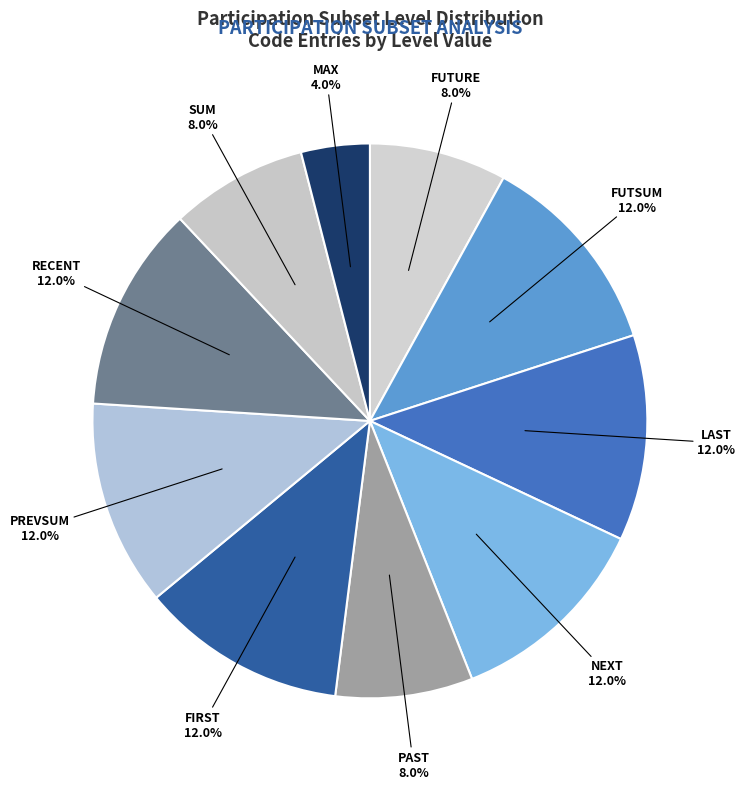

Which slice is the smallest?

MAX